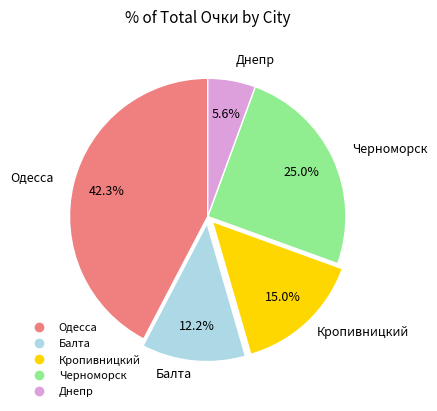

Does Одесса represent more than half of the total?

No